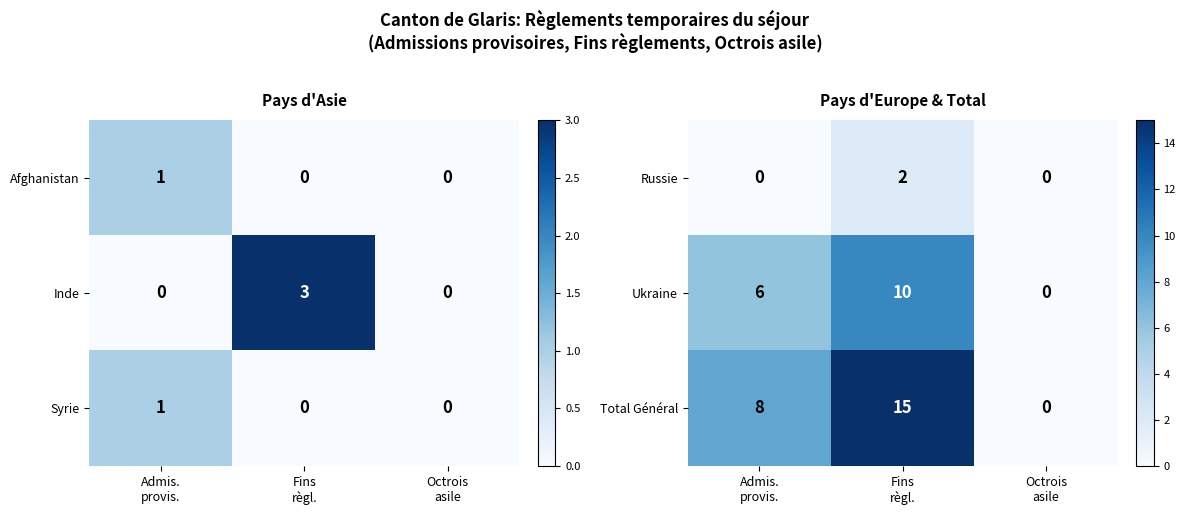

At how many categories does at least one series exceed 10?

1